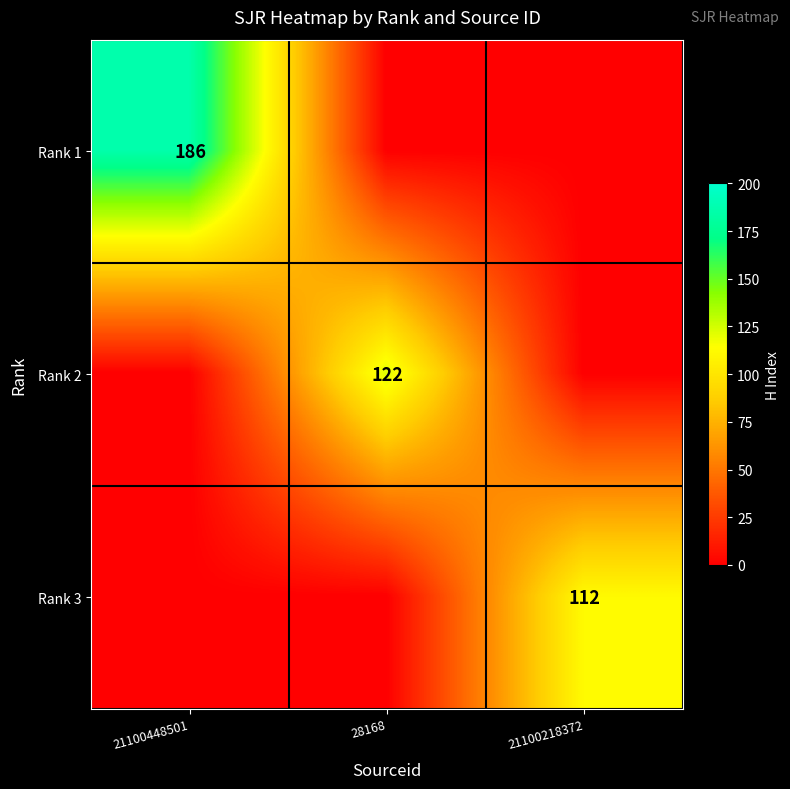

The value of Rank 2 at 28168 is 161. True or false?

False